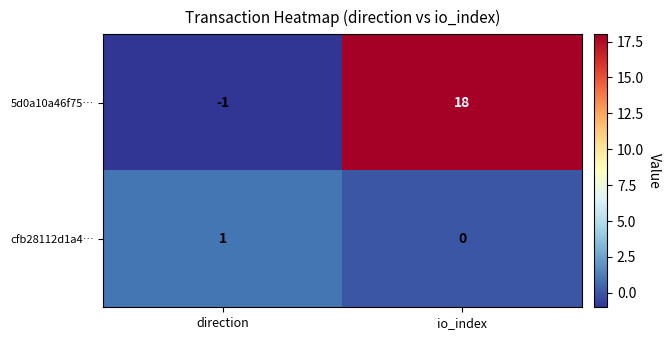

Where is 5d0a10a46f75… nearest to the value 8?

direction